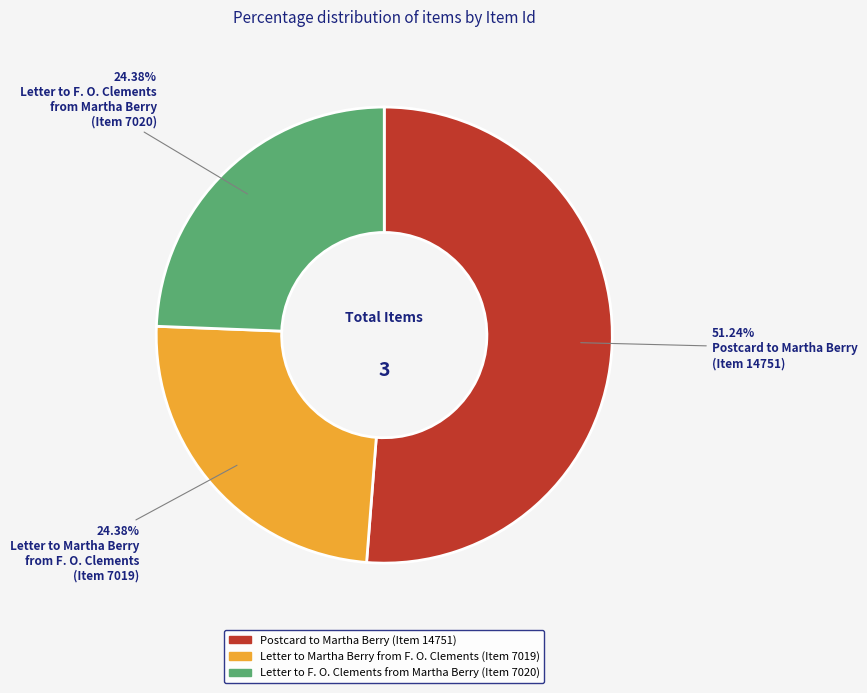

What is the ratio of the value at Letter to F. O. Clements from Martha Berry (Item 7020) to the value at Postcard to Martha Berry (Item 14751)?

0.5